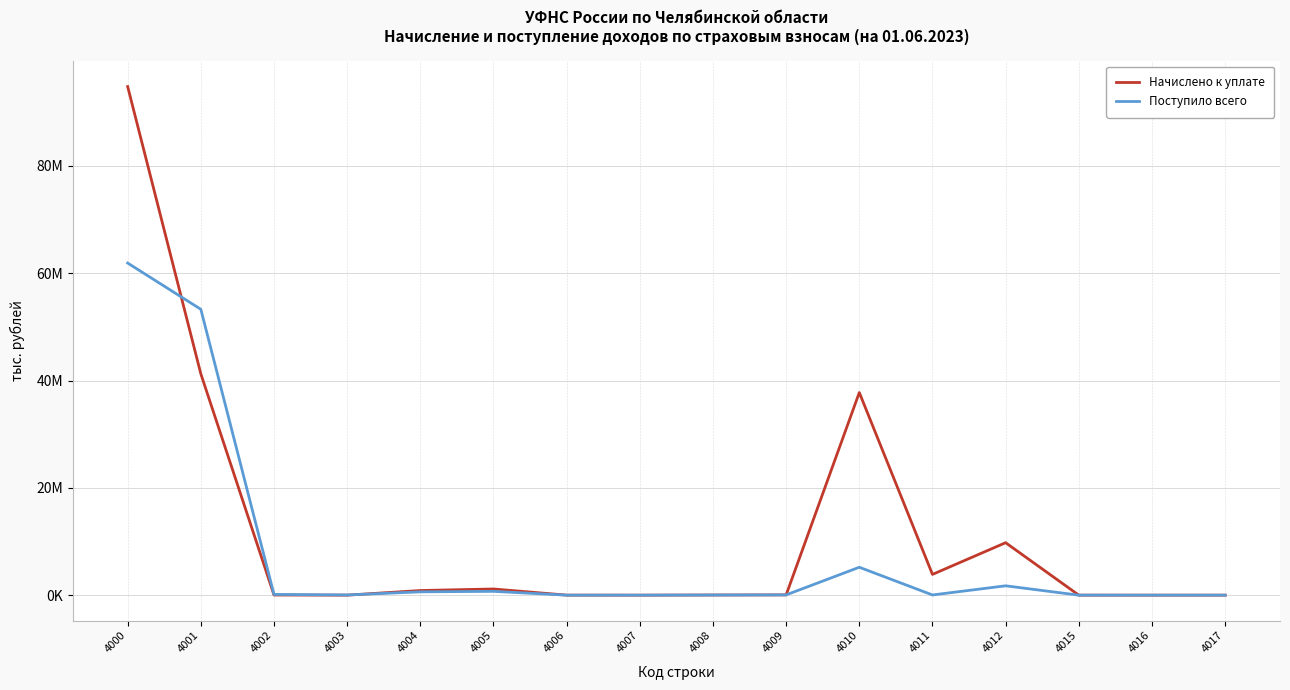

How many times do Поступило всего and Начислено к уплате cross each other?

3